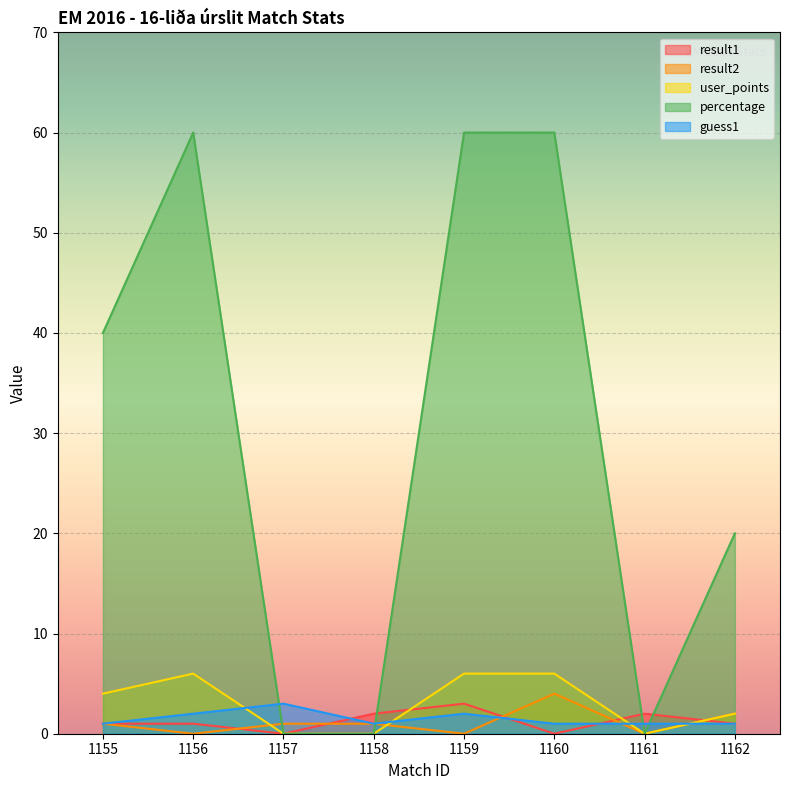

What are all the series names shown in the legend?

result1, result2, user_points, percentage, guess1